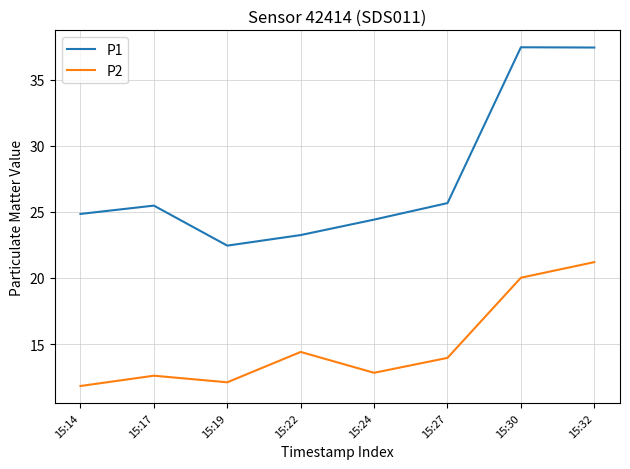

What is the maximum value for P1?

37.5